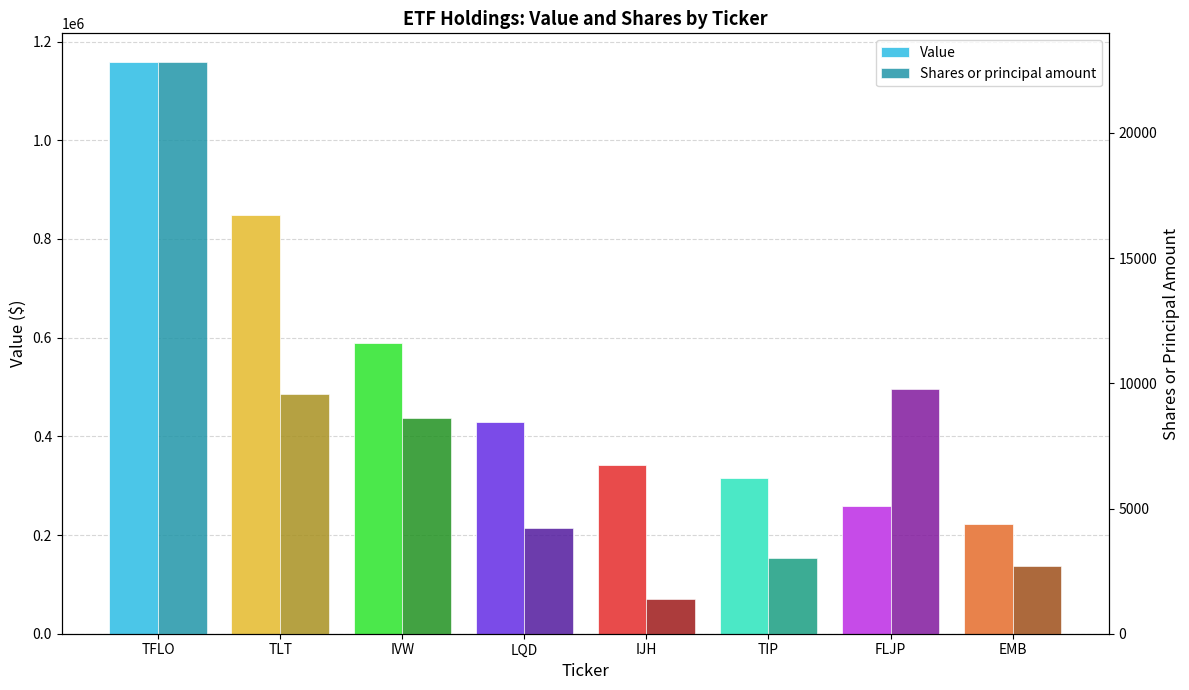

List the labels in order of Shares or principal amount value, largest first.

TFLO, FLJP, TLT, IVW, LQD, TIP, EMB, IJH